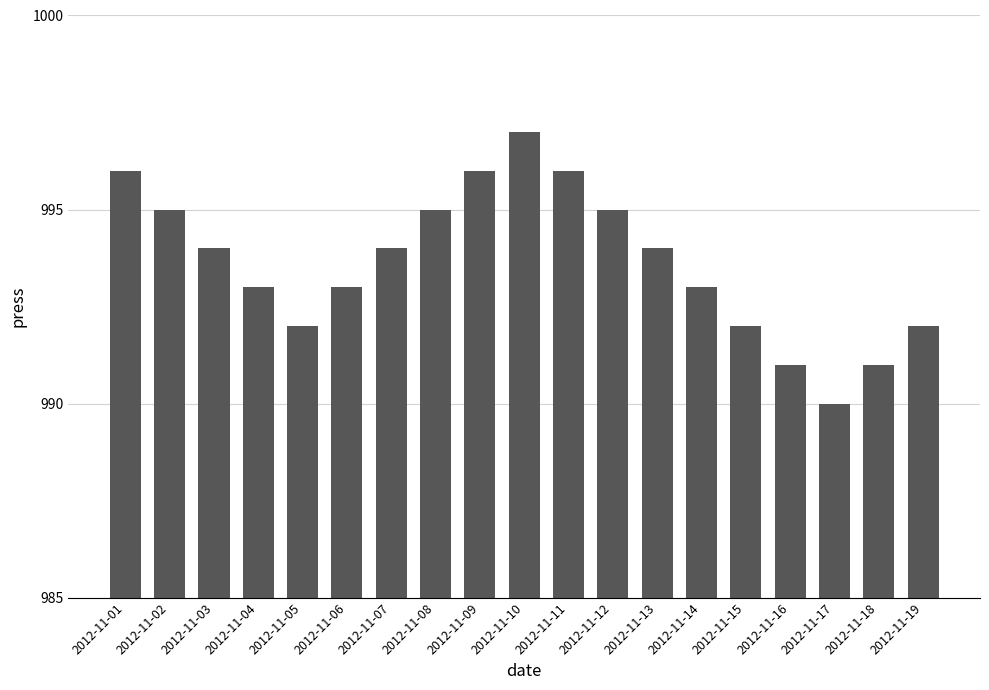

Reading right to left, what are all the values shown in this chart?

2012-11-19=992	2012-11-18=991	2012-11-17=990	2012-11-16=991	2012-11-15=992	2012-11-14=993	2012-11-13=994	2012-11-12=995	2012-11-11=996	2012-11-10=997	2012-11-09=996	2012-11-08=995	2012-11-07=994	2012-11-06=993	2012-11-05=992	2012-11-04=993	2012-11-03=994	2012-11-02=995	2012-11-01=996